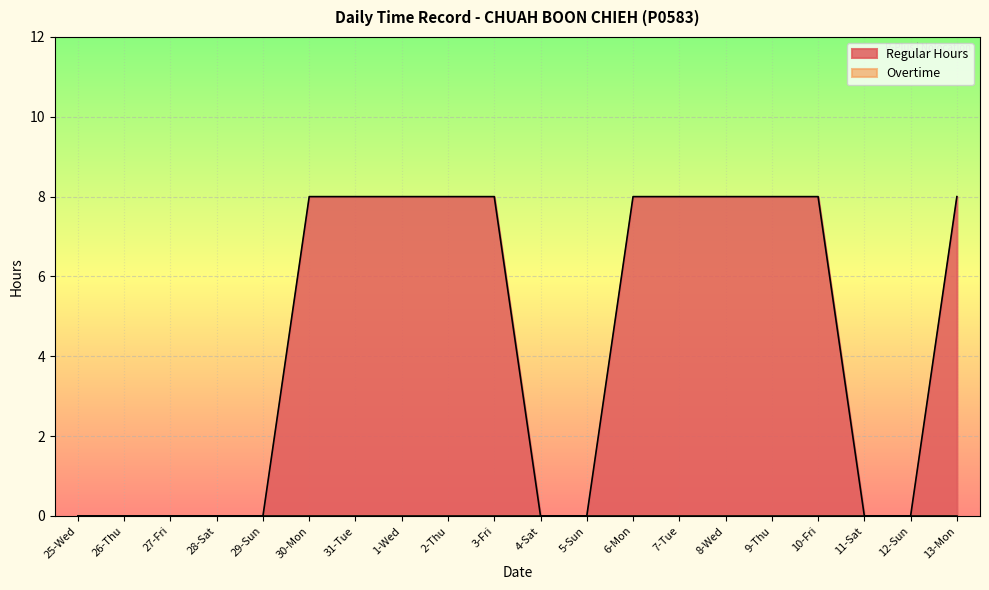

Rank the categories by value from lowest to highest.

25-Wed, 26-Thu, 27-Fri, 28-Sat, 29-Sun, 4-Sat, 5-Sun, 11-Sat, 12-Sun, 30-Mon, 31-Tue, 1-Wed, 2-Thu, 3-Fri, 6-Mon, 7-Tue, 8-Wed, 9-Thu, 10-Fri, 13-Mon